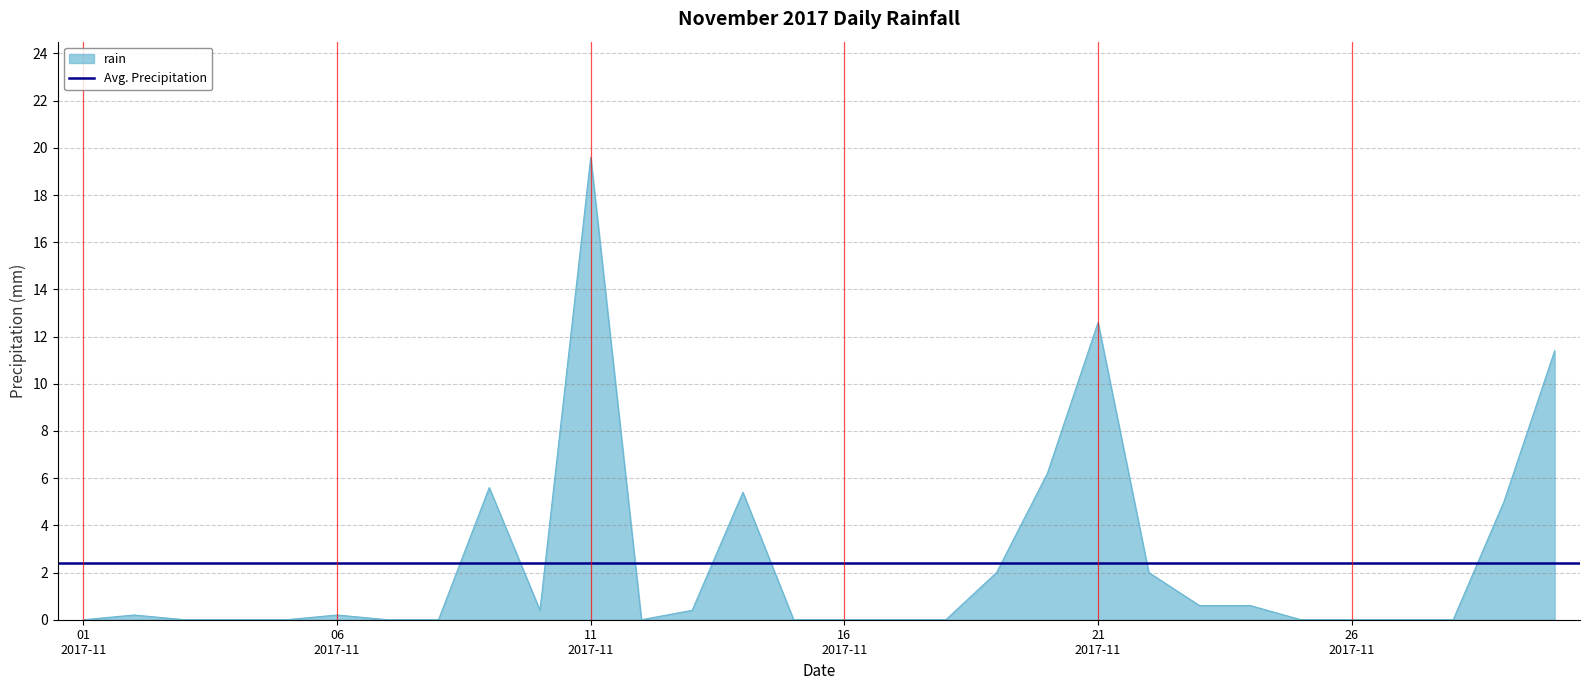

What is the value of the 9th point from the left?

5.6